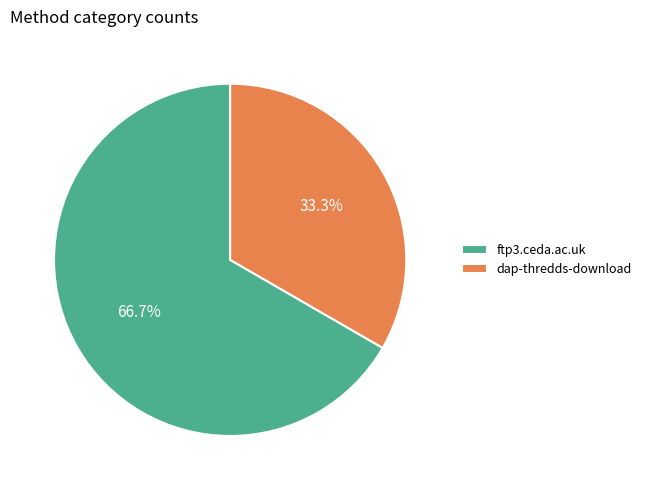

To the nearest percent, what portion does ftp3.ceda.ac.uk represent?

67%